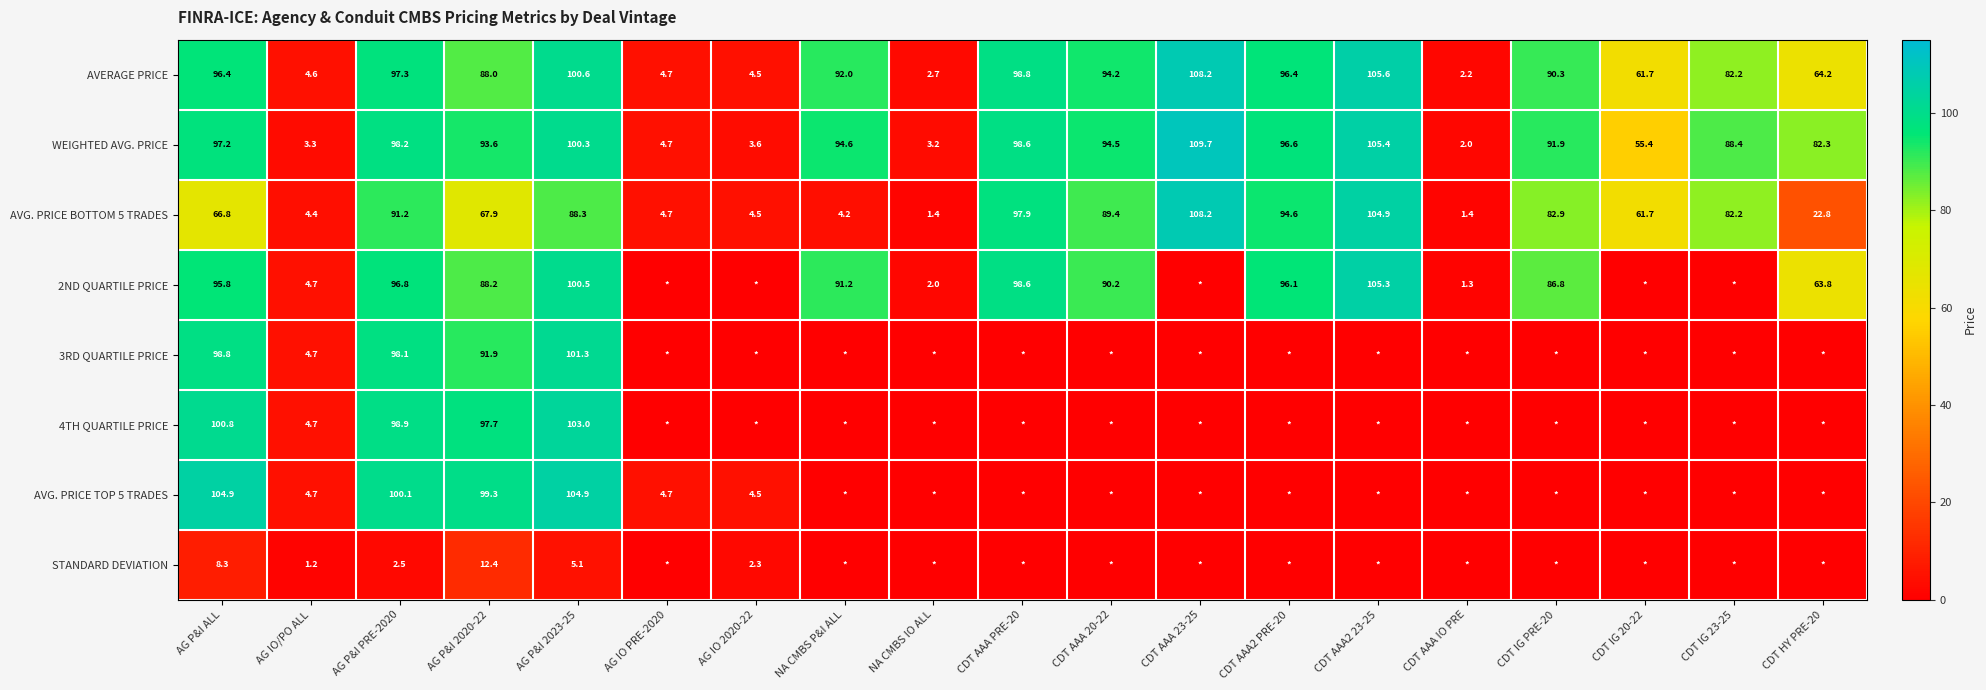

At how many categories does at least one series exceed 2?

19